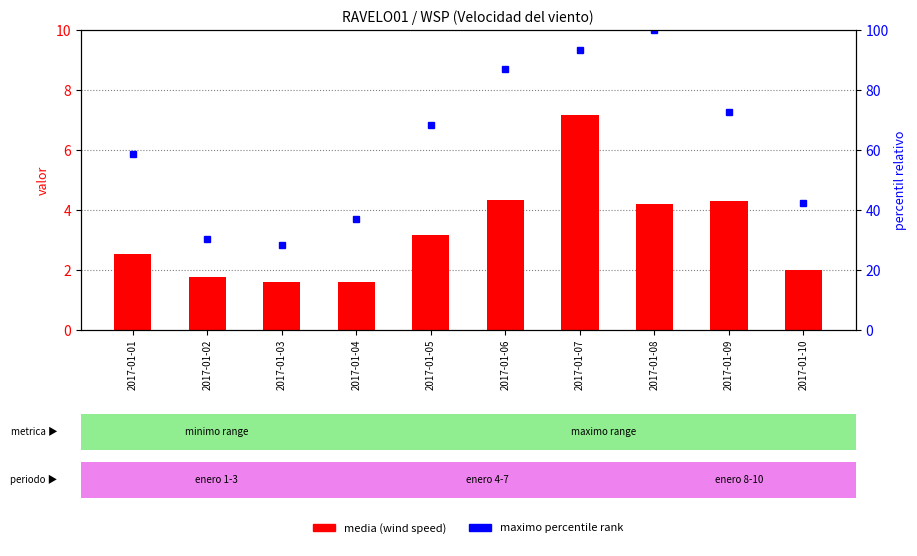

Reading right to left, list all the values displayed in this chart.

media (wind speed): 2.0	4.3	4.2	7.2	4.3	3.2	1.6	1.6	1.8	2.5
maximo (percentile rank): 42.4	72.8	100.0	93.5	87.0	68.5	37.0	28.3	30.4	58.7